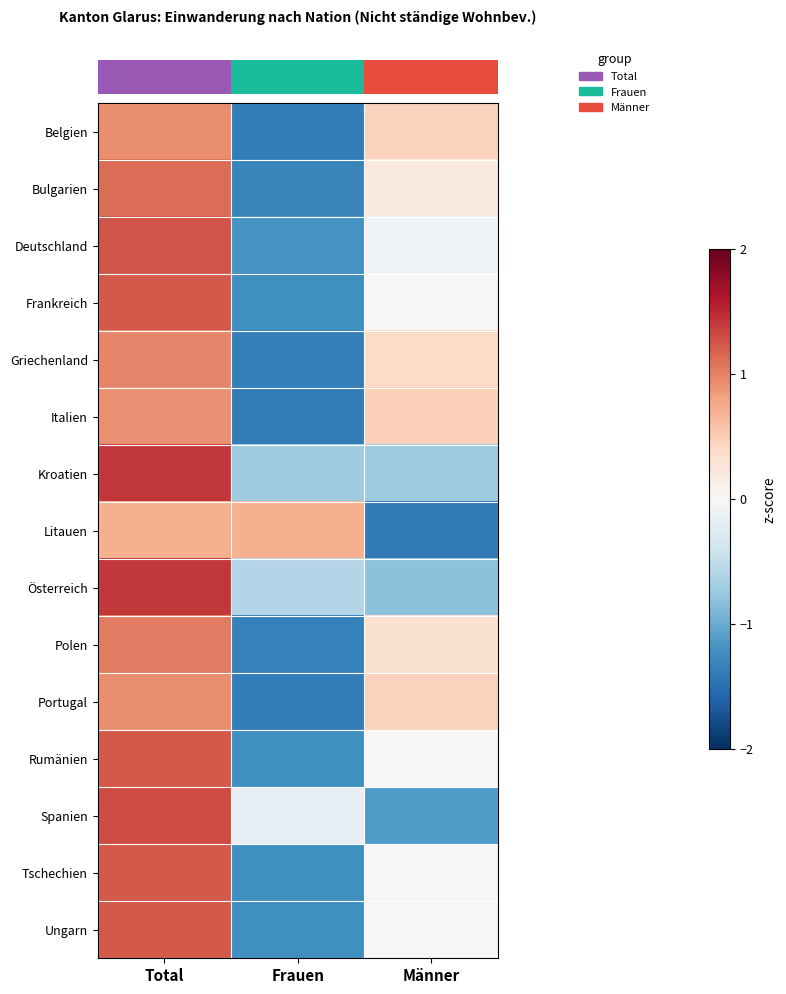

How many distinct data groups are displayed?

15